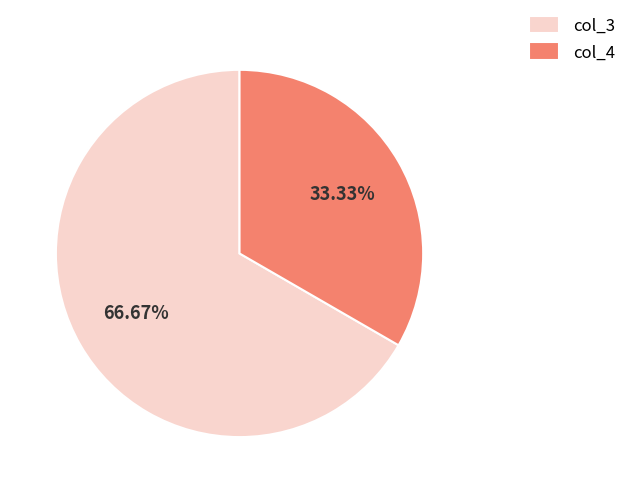

Is there a majority slice in this chart?

Yes